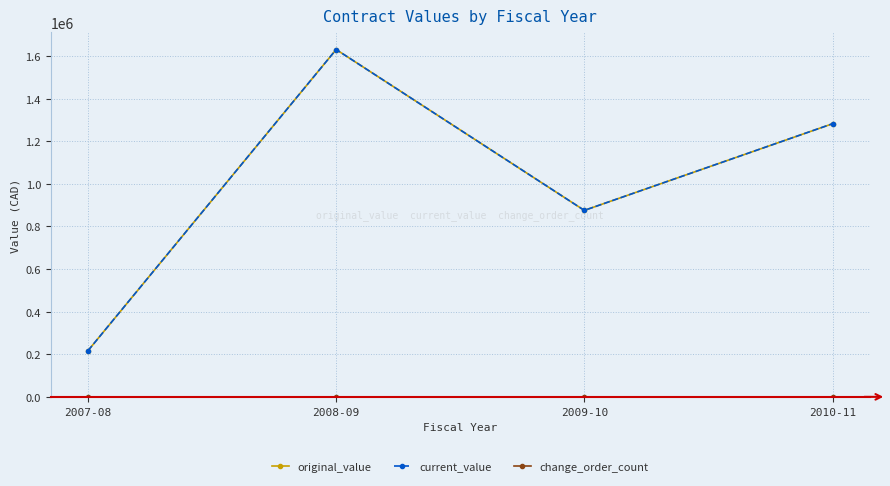

True or false: original_value and change_order_count intersect in this chart.

False